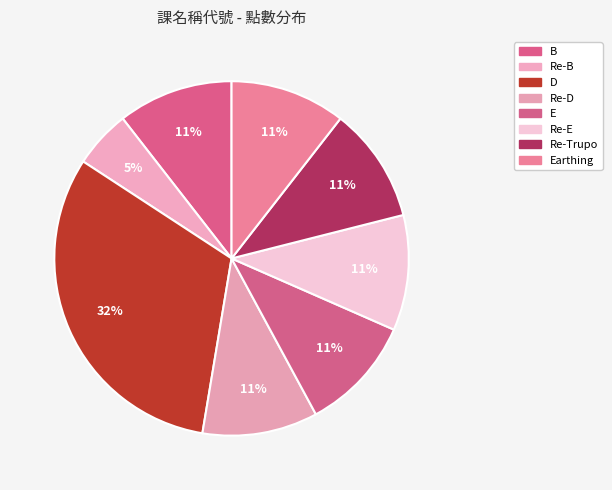

Count the number of slices in the pie.

8